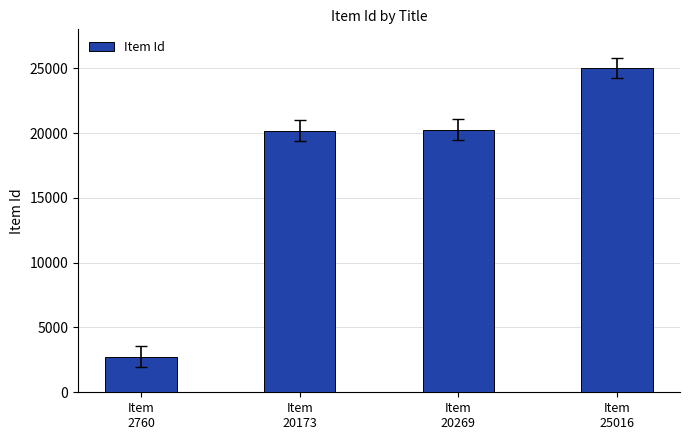

Are the bars grouped side by side (vs. stacked)?

No